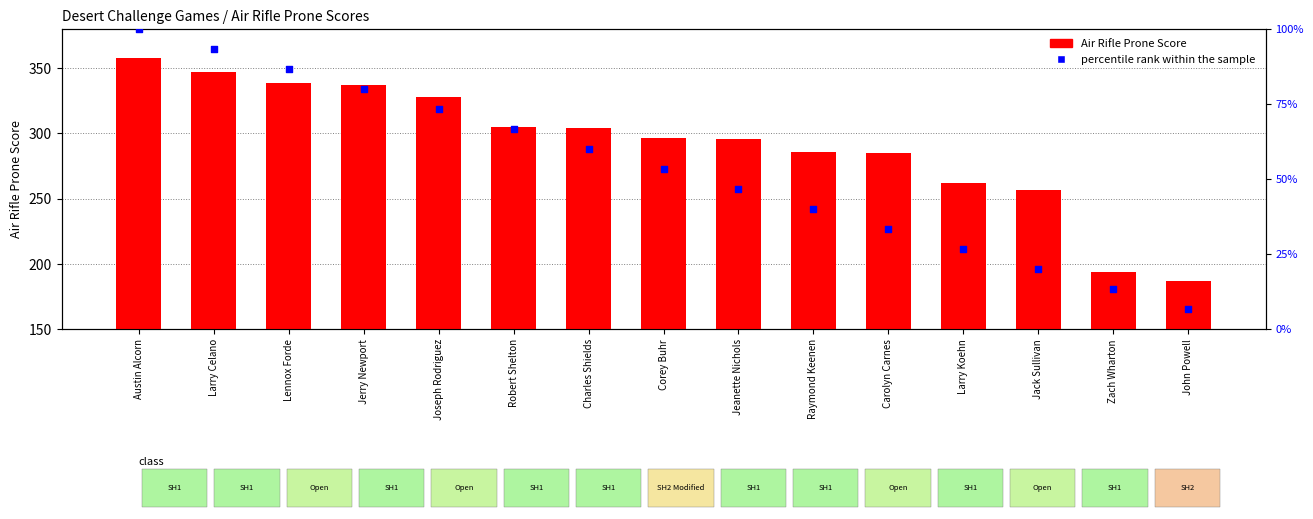

Which series has the largest Y range (max minus min)?

Air Rifle Prone Score